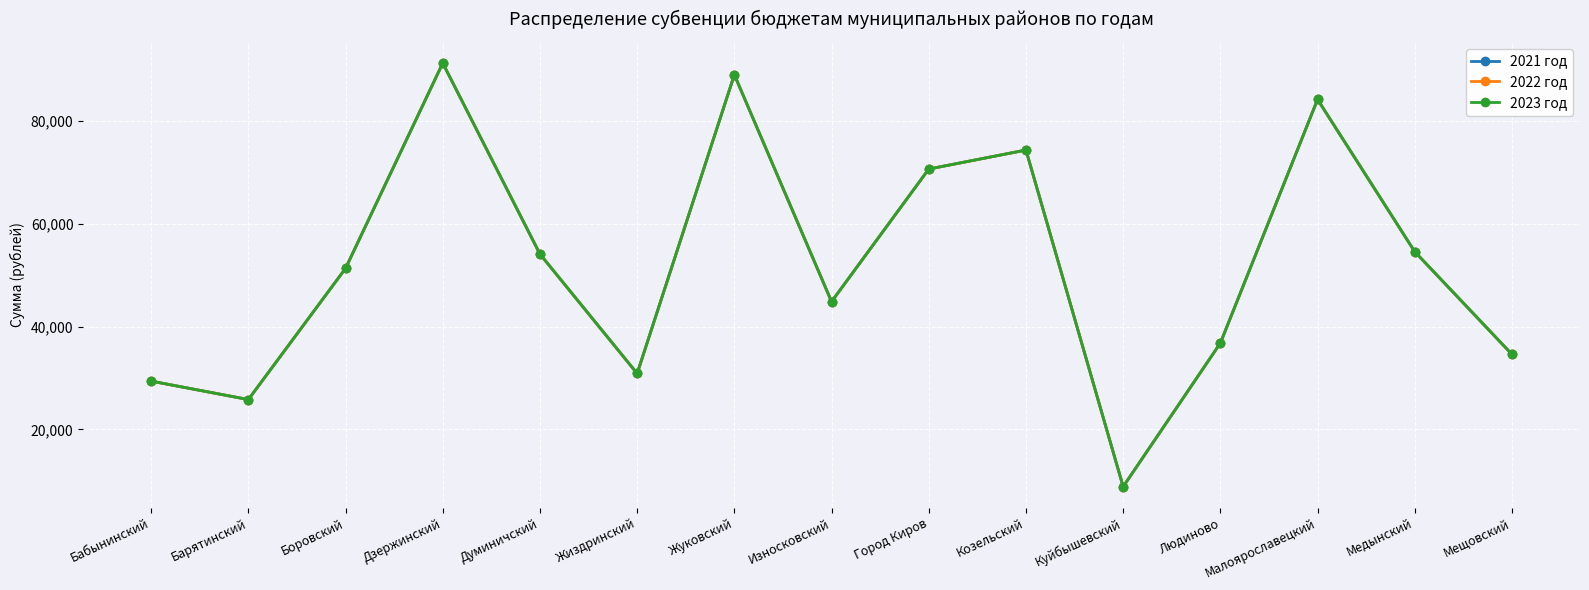

What position from the left is Мещовский?

15